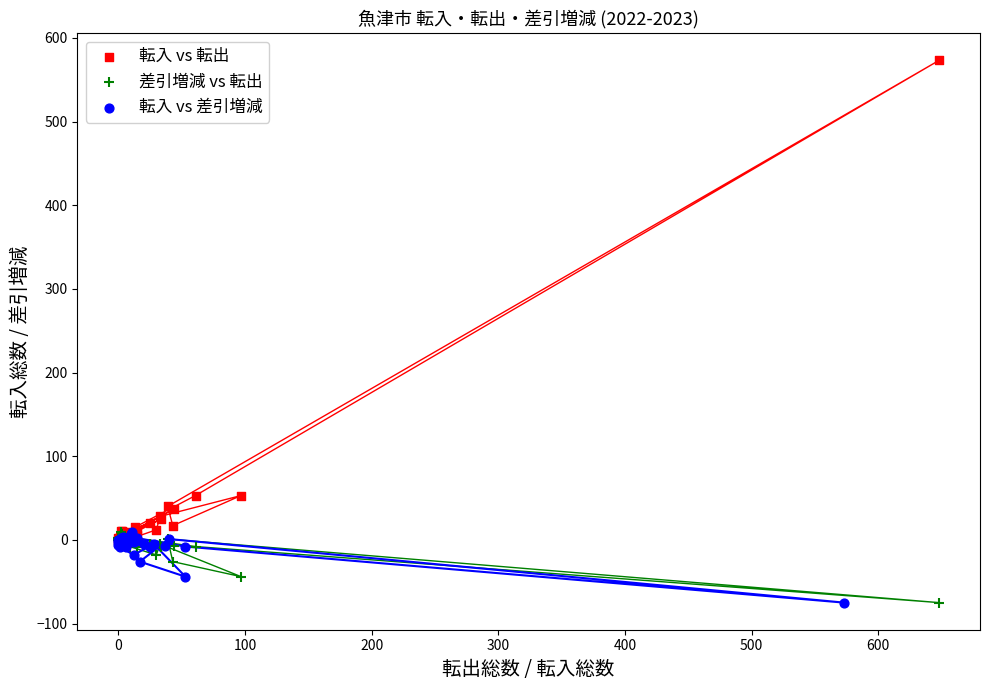

Which series has the widest spread of Y values?

転入 vs 転出